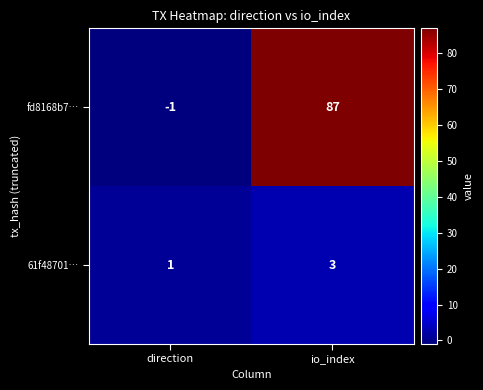

True or false: 61f48701… has a value of 3 at io_index.

True